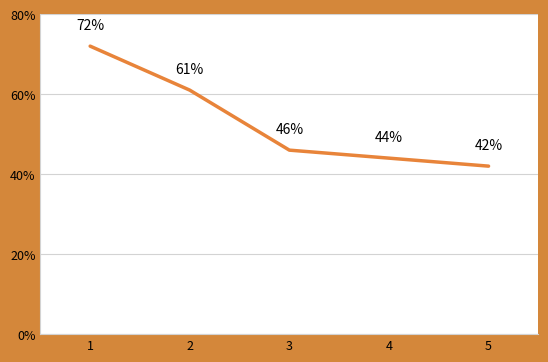

Reading left to right, extract all data points from this chart.

72	61	46	44	42